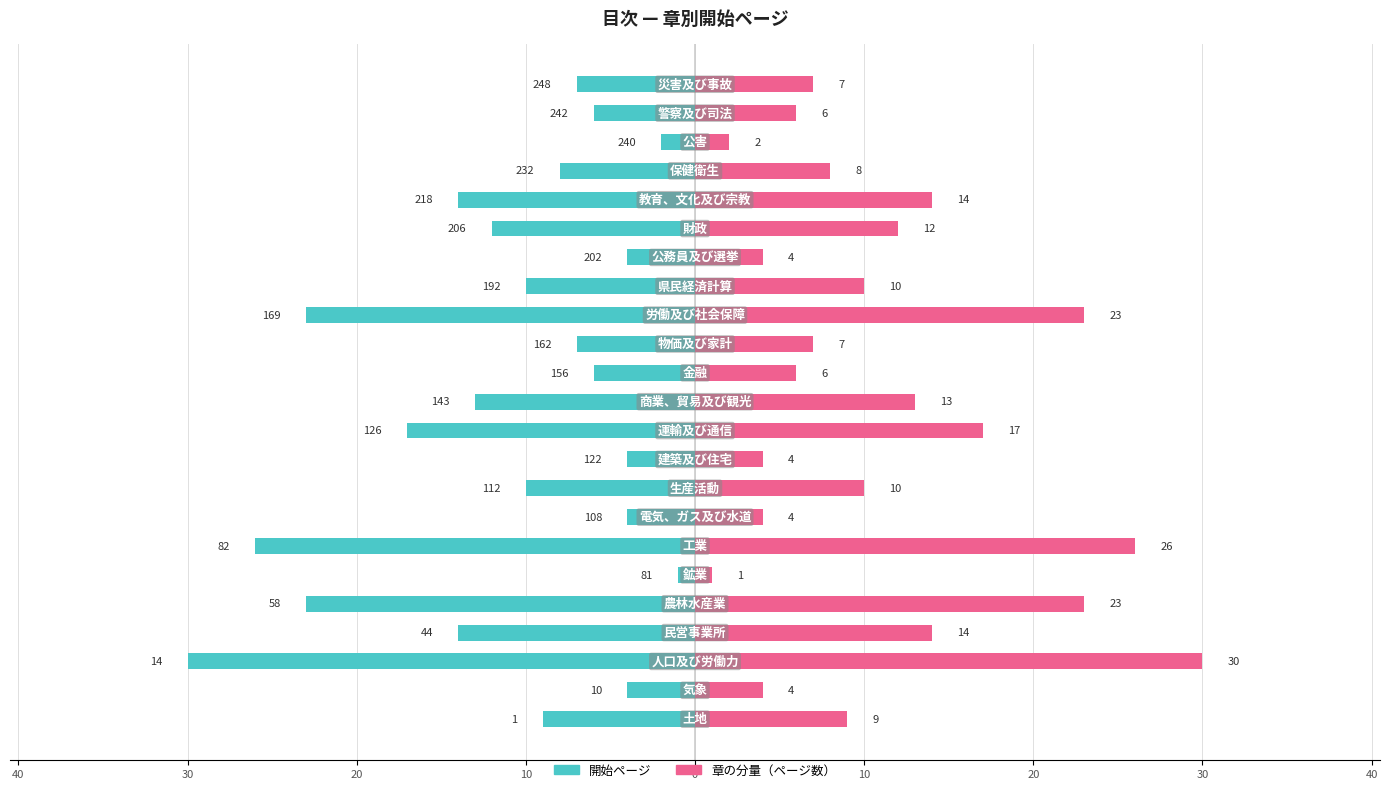

True or false: 章の分量 (右) has a value of 10 at 15.

True